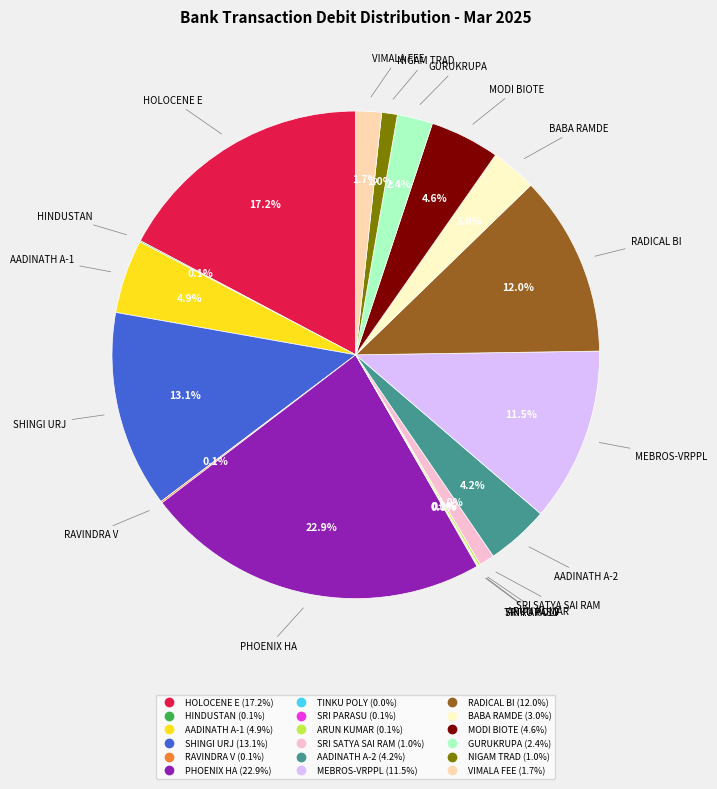

Is the sum of NIGAM TRAD and PHOENIX HA greater than half?

No